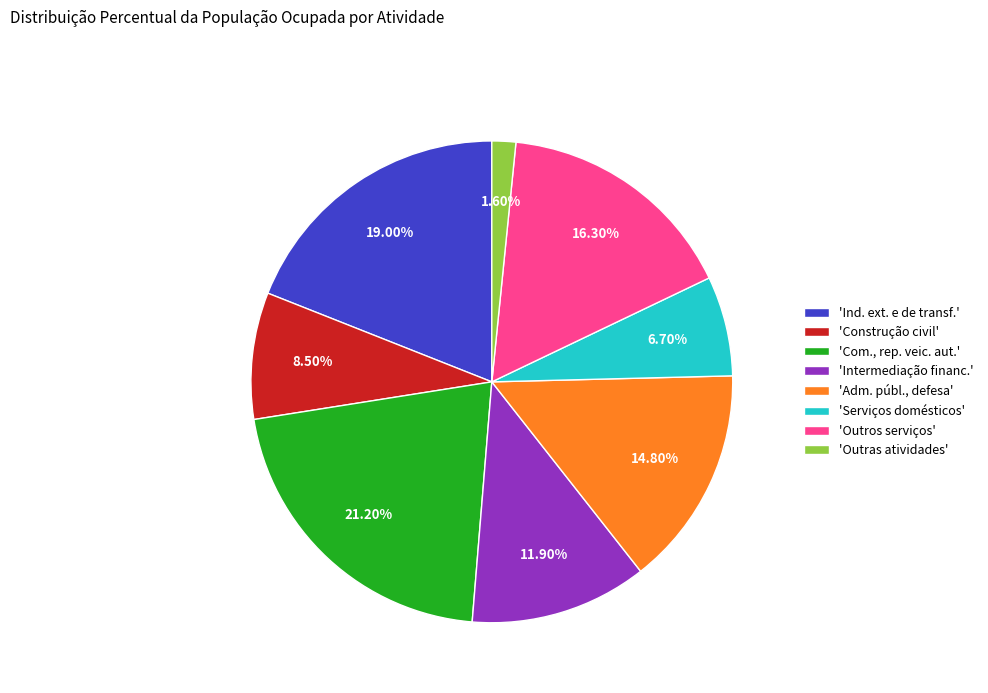

Is there any slice that represents more than half of the pie?

No